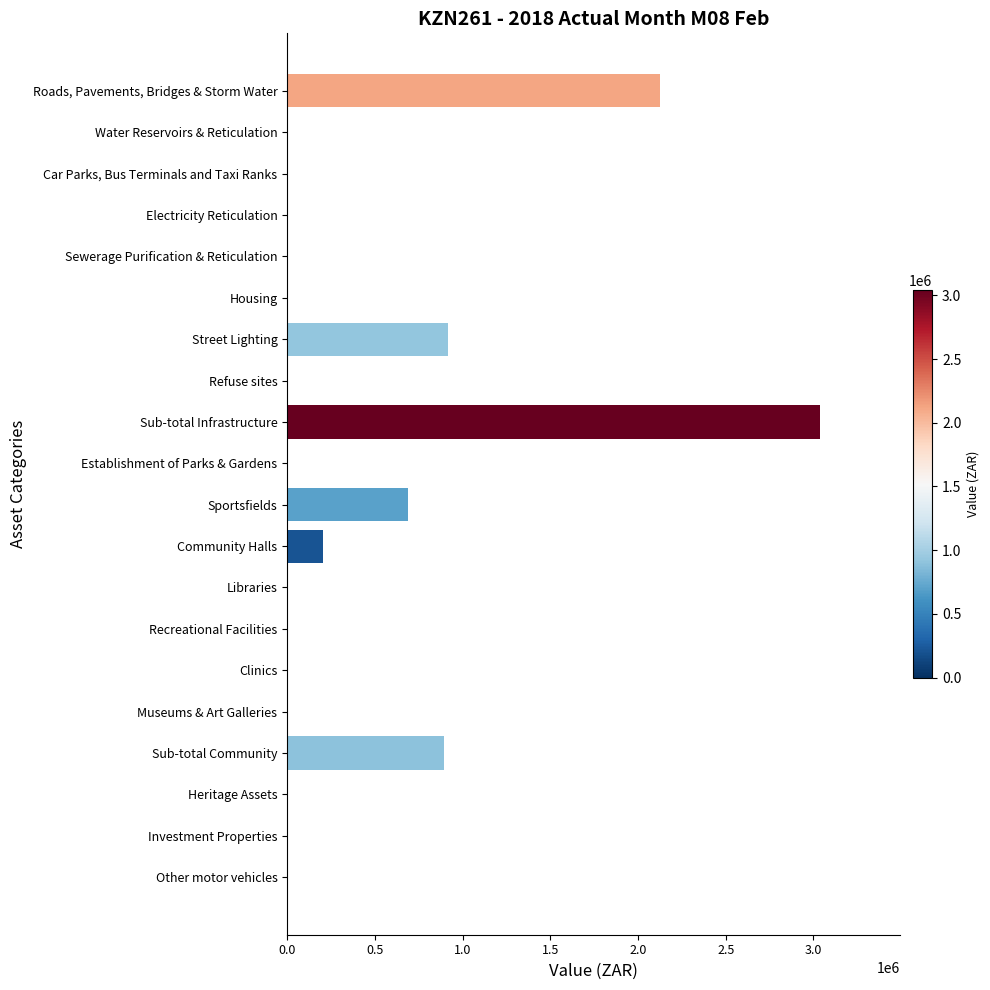

Which category has the lowest value across all series?

Water Reservoirs & Reticulation